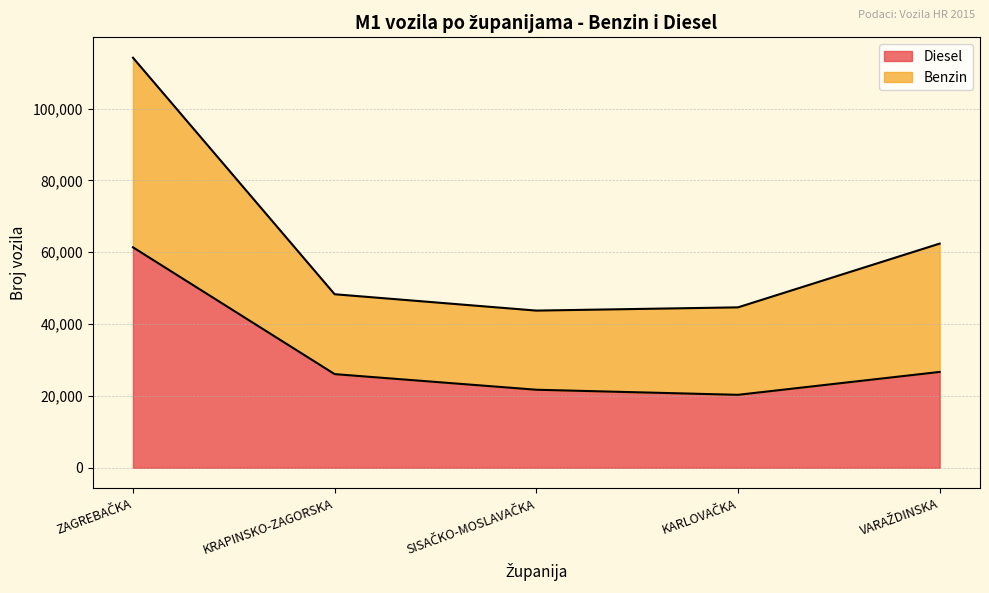

At which category does Benzin reach its first local valley?

KRAPINSKO-ZAGORSKA